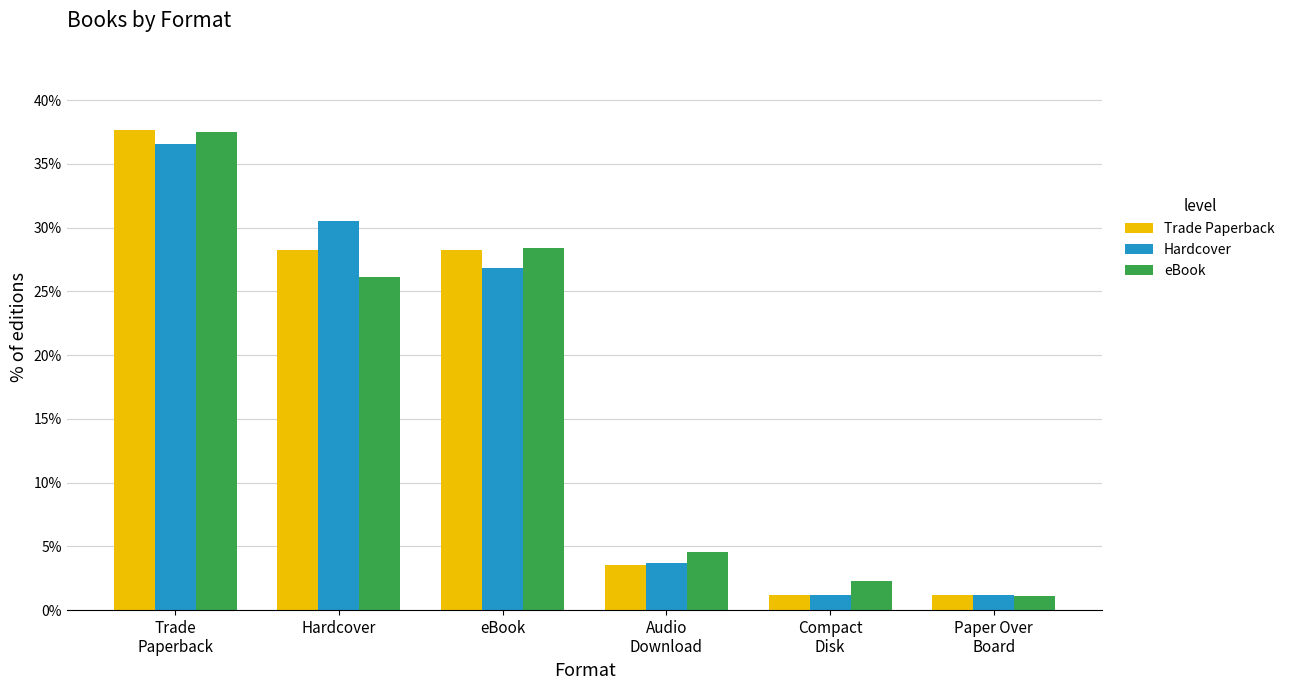

True or false: eBook has a value of 1.1 at Paper Over
Board.

True